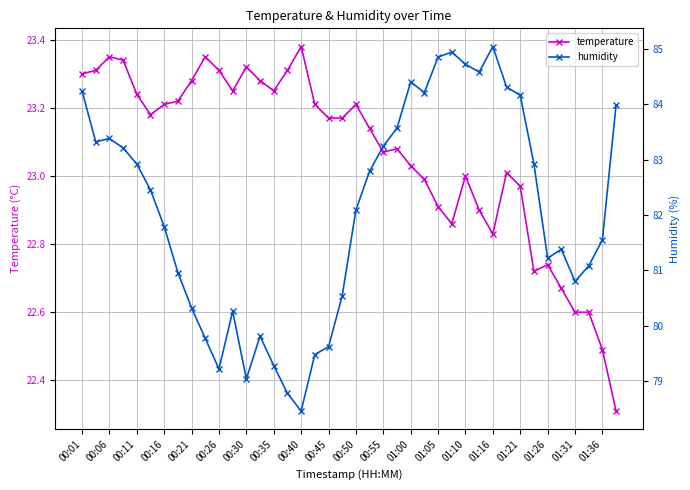

Which series has the widest spread of values?

humidity